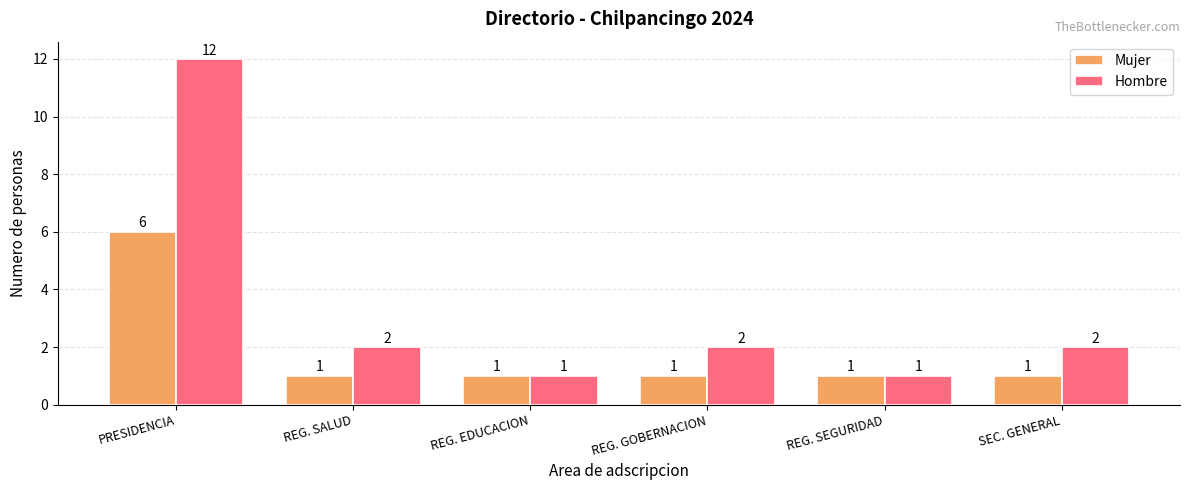

Which series has the widest spread of values?

Hombre